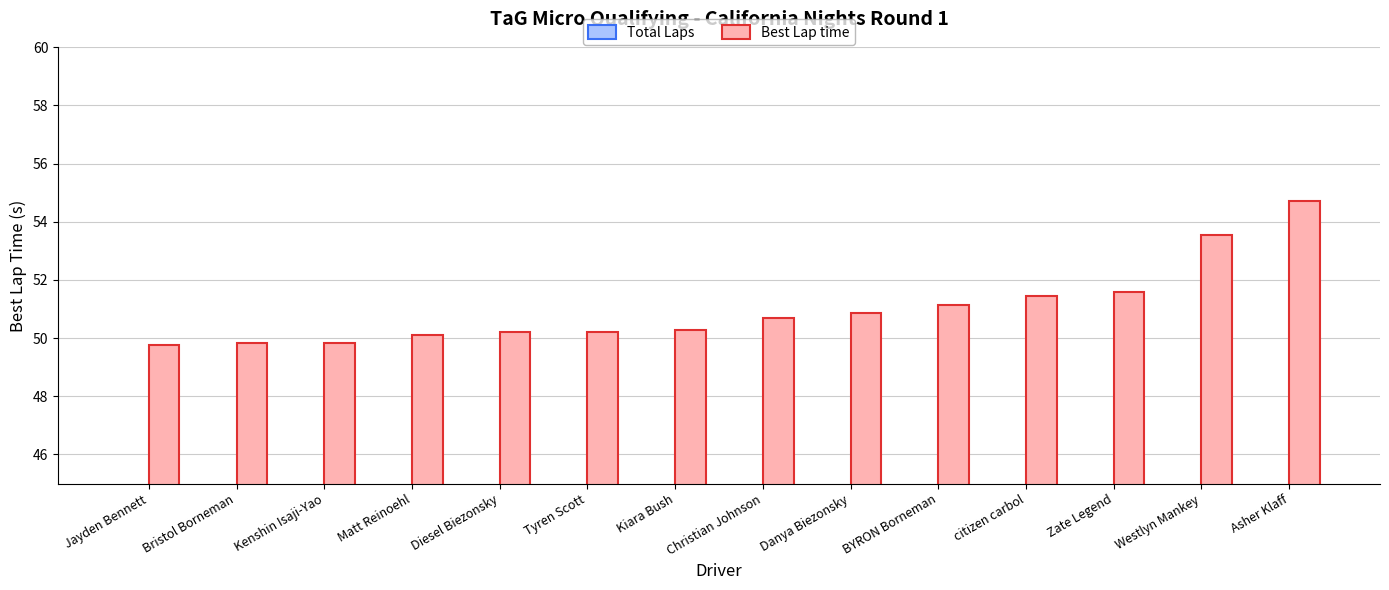

Rank the series at Tyren Scott from lowest to highest value.

Total Laps, Best Lap time